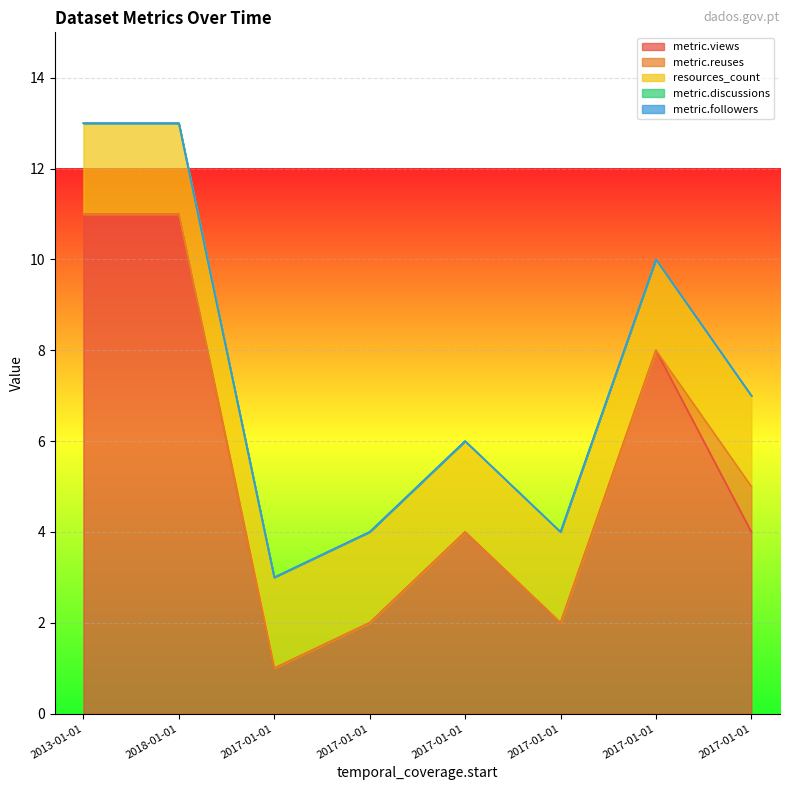

How many lines are shown in the chart?

5